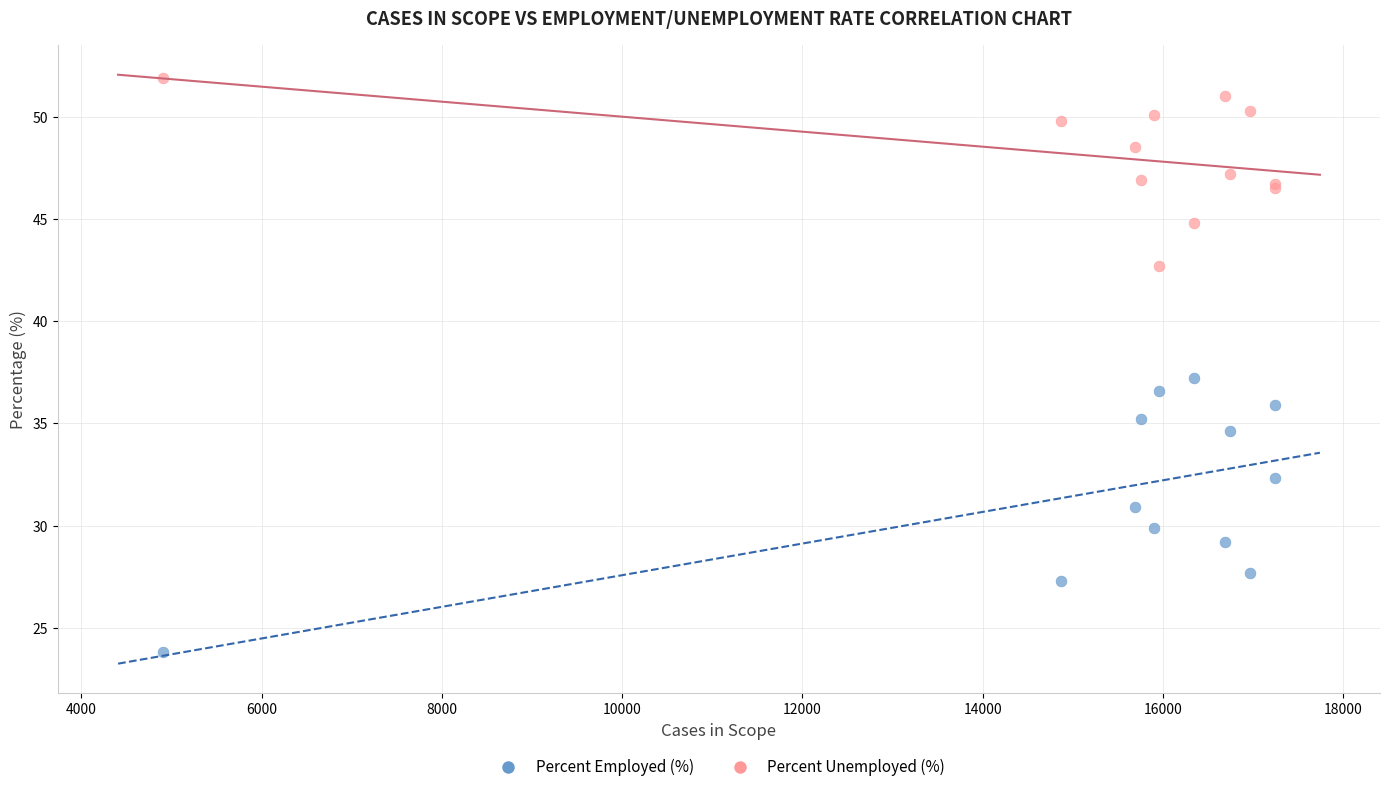

Which series reaches the maximum Y coordinate?

Percent Unemployed (%)